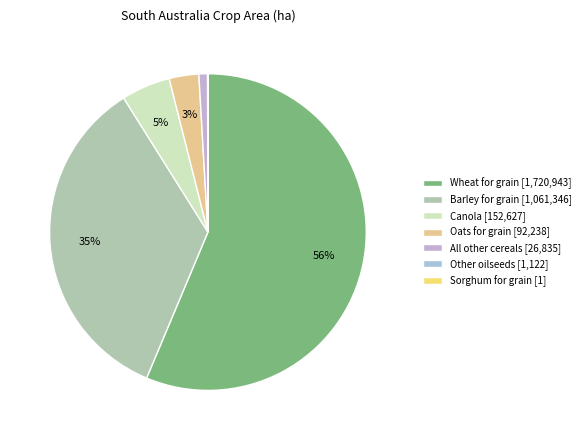

Count the number of slices in the pie.

7